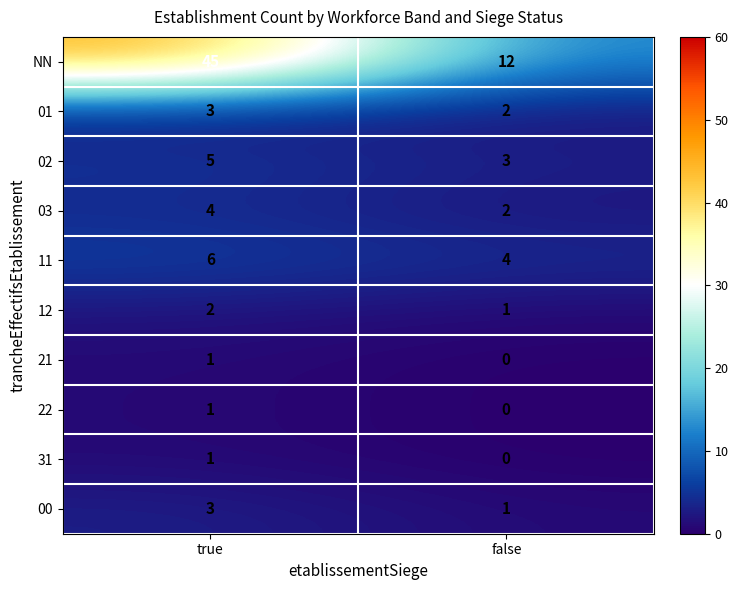

Which series changed the most between true and false?

NN